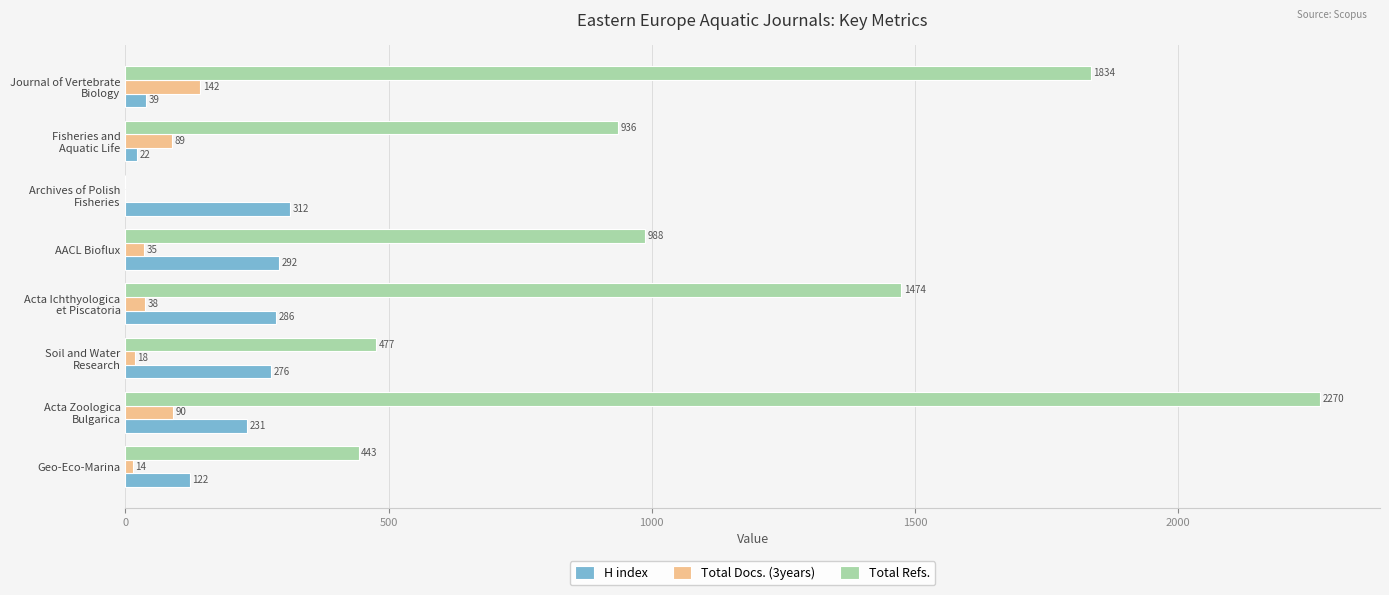

What is the maximum value for Total Docs. (3years)?

142